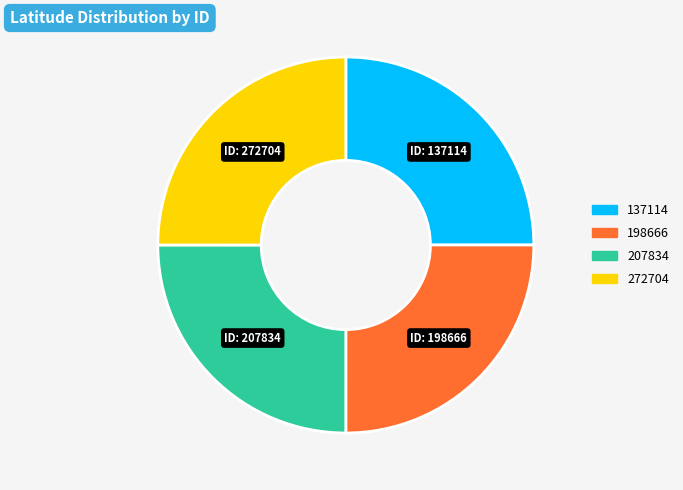

True or false: 137114 accounts for 25% of the total.

True